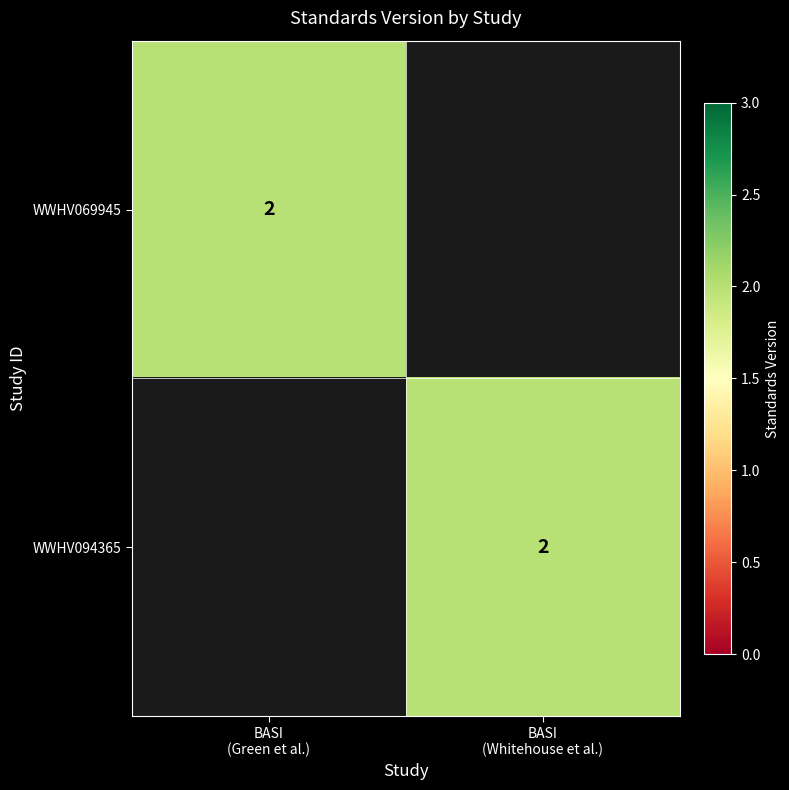

Between BASI (Green et al.) and BASI (Whitehouse et al.), which series saw the biggest shift?

WWHV069945